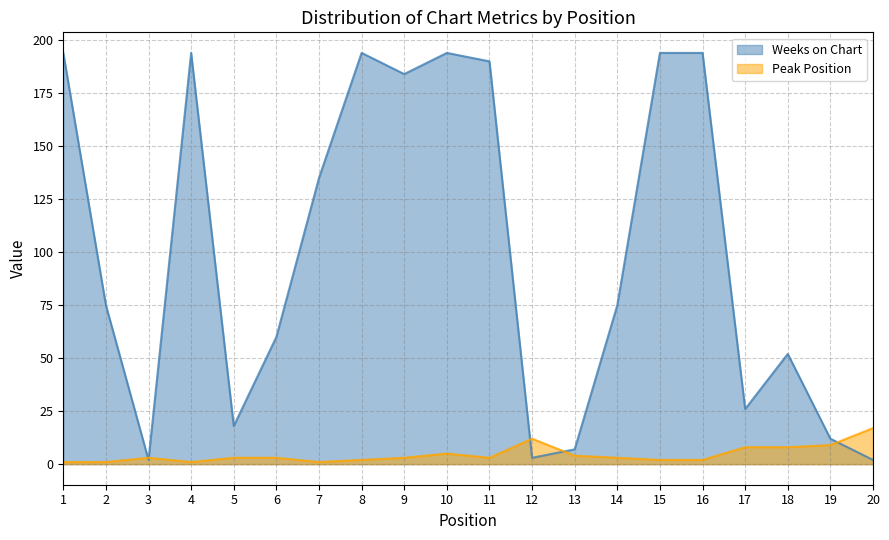

What is the smallest value displayed?

1